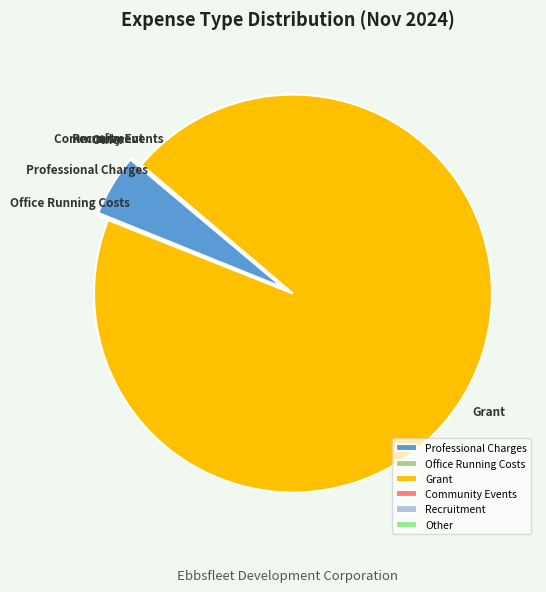

Is it true that Grant is 95% of the pie?

True